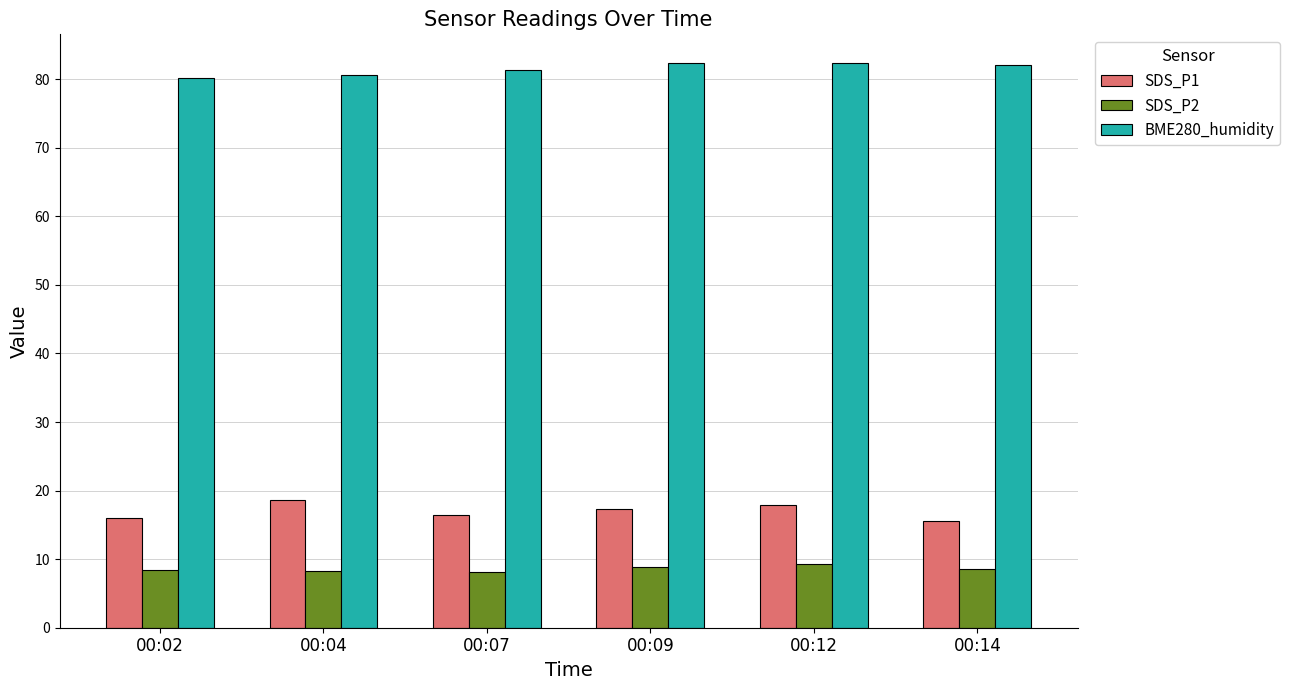

Rank the series at 00:12 from highest to lowest value.

BME280_humidity, SDS_P1, SDS_P2